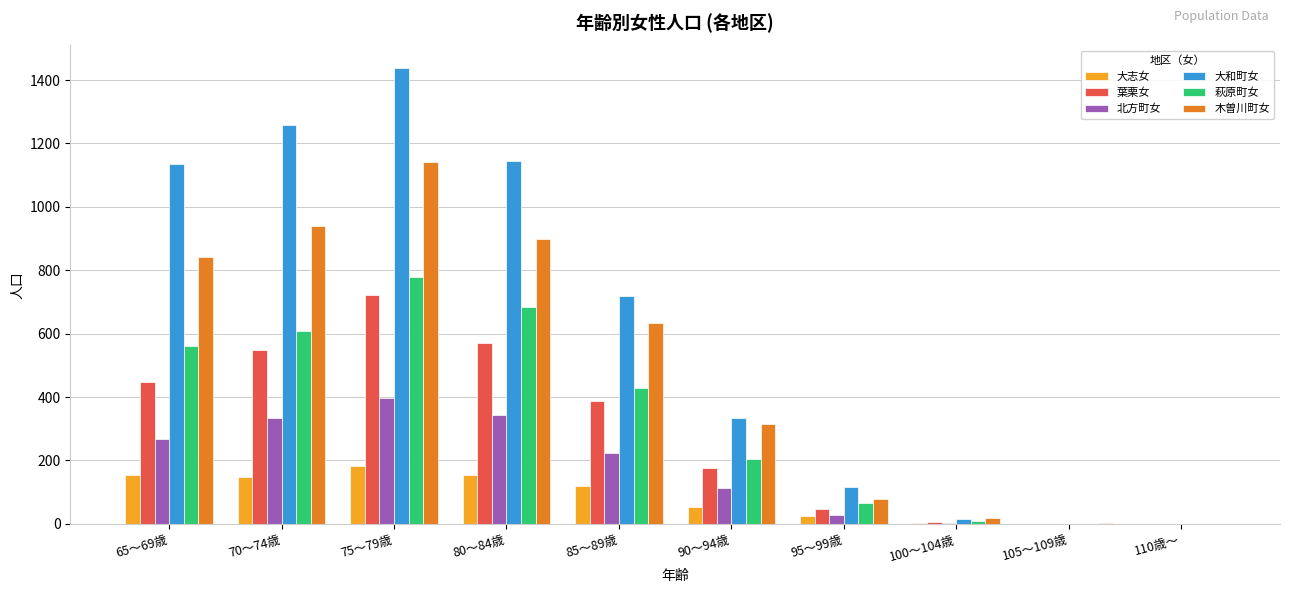

The value of 萩原町女 at 110歳～ is 0. True or false?

True